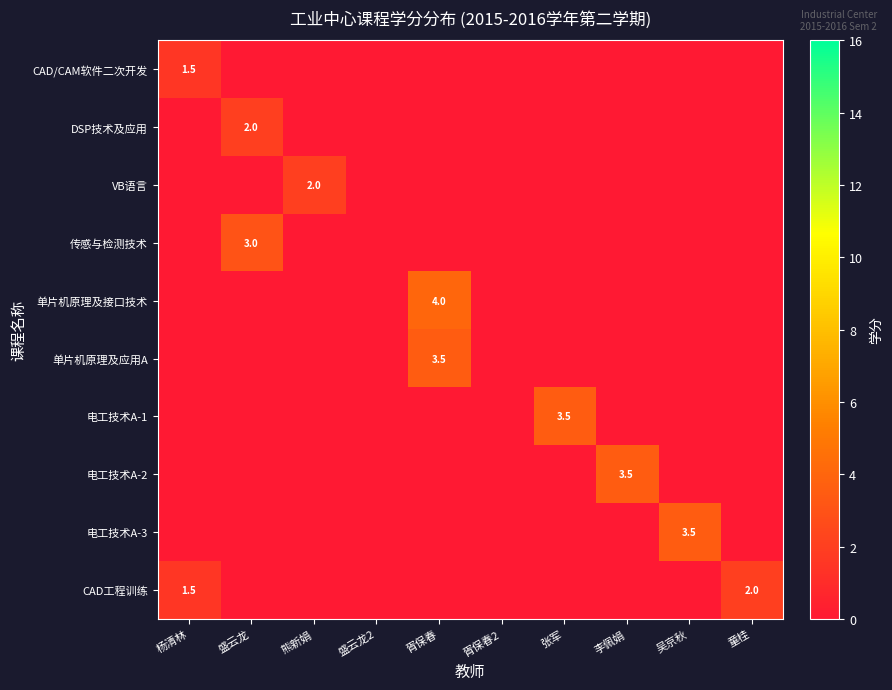

At which category does the chart reach its peak across all series?

胥保春